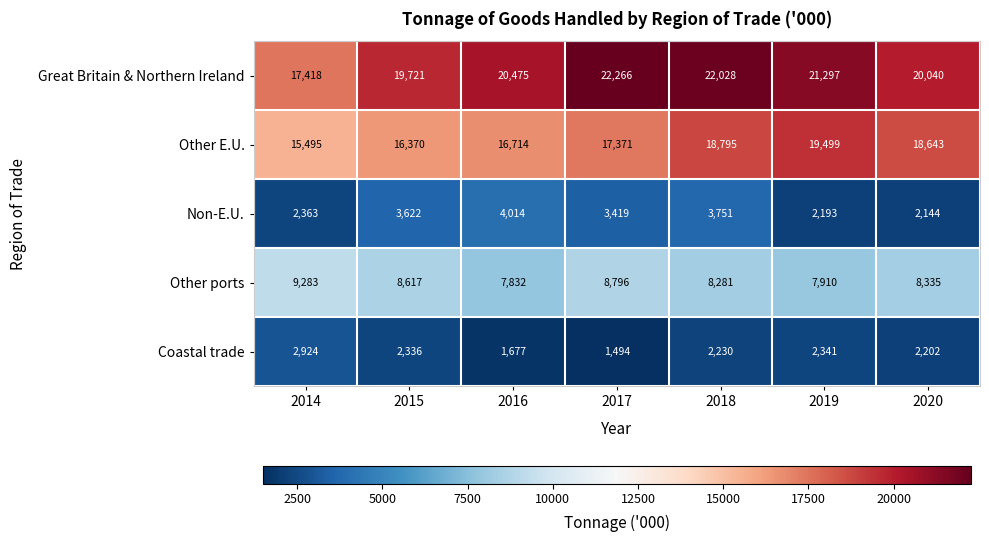

At which label does Coastal trade first exceed 2230?

2014